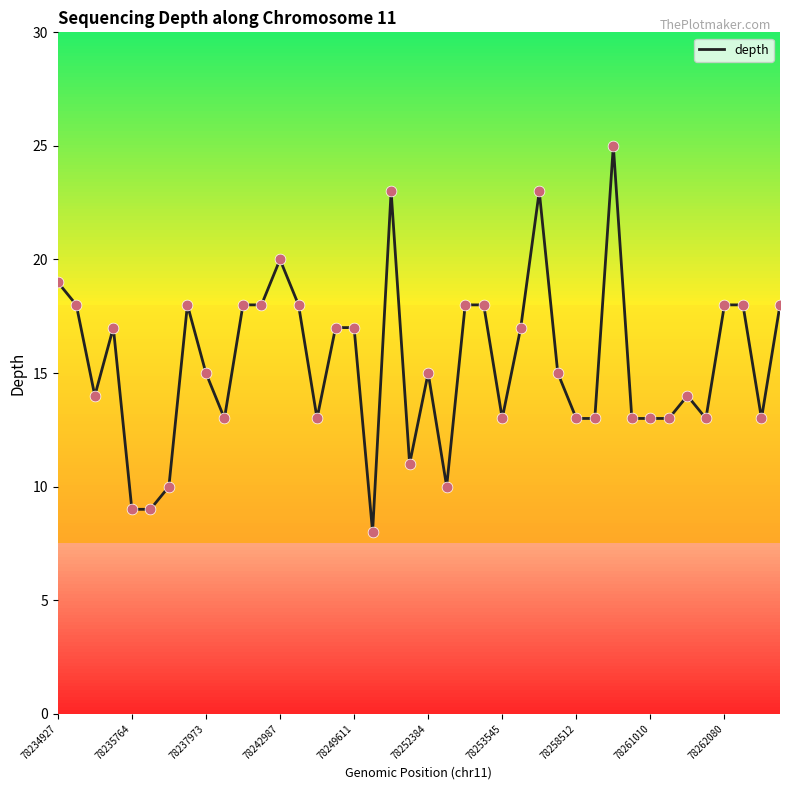

What is the difference between the maximum and minimum values?

17